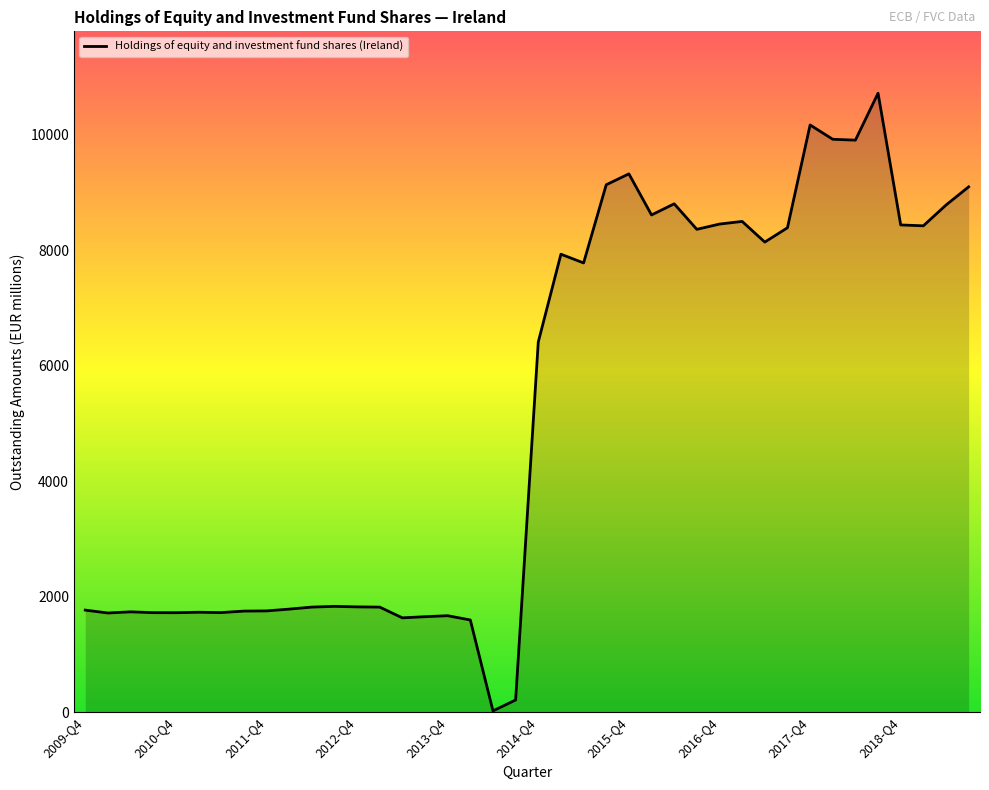

What is the maximum value shown in the chart?

10719